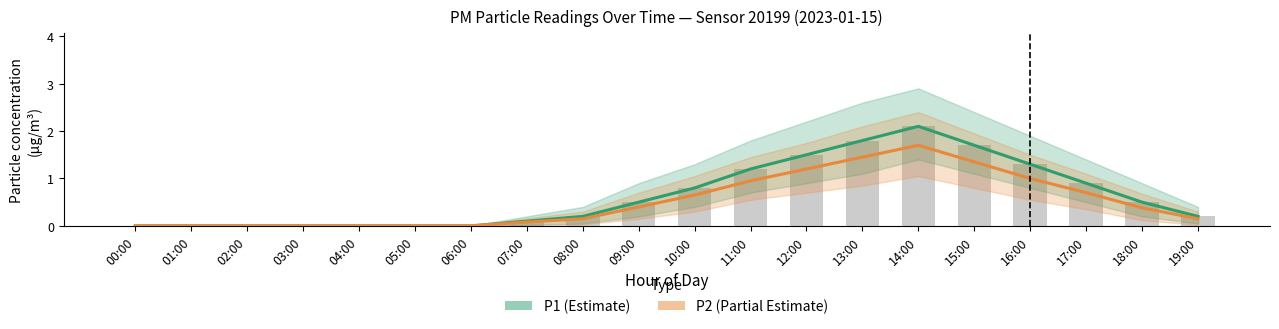

At which label is P2 (Partial Estimate) closest to 0?

00:00